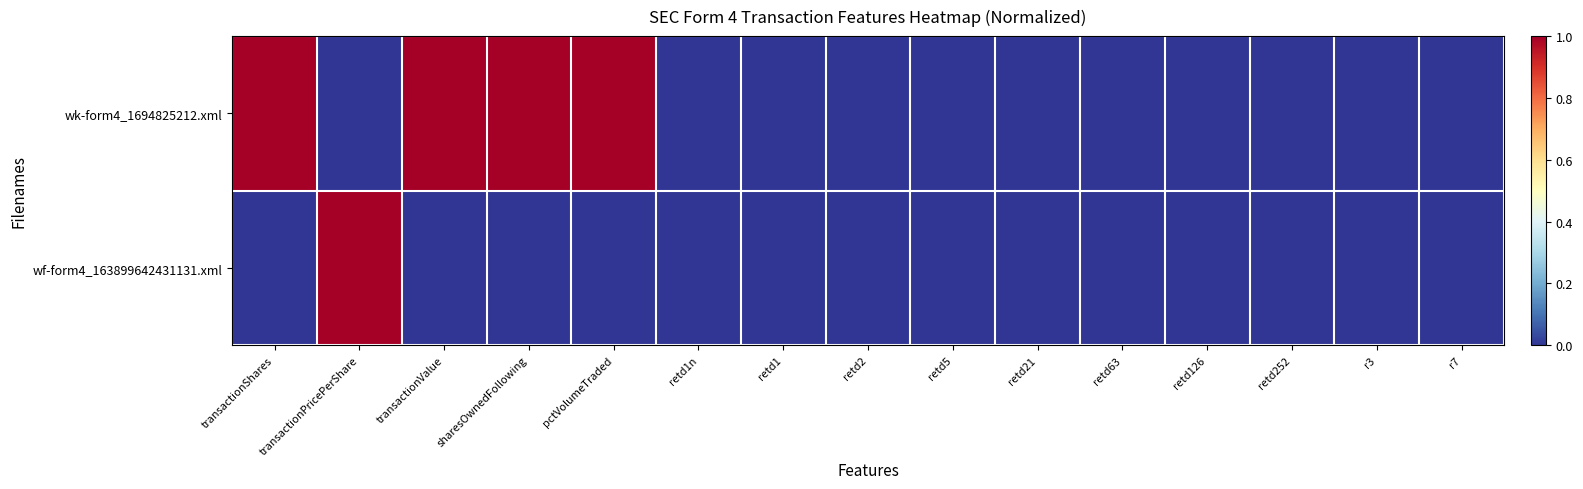

Reading left to right, transcribe all the data shown in this chart.

wk-form4_1694825212.xml: transactionShares=1	transactionPricePerShare=0	transactionValue=1	sharesOwnedFollowing=1	pctVolumeTraded=1	retd1n=0	retd1=0	retd2=0	retd5=0	retd21=0	retd63=0	retd126=0	retd252=0	r3=0	r7=0
wf-form4_163899642431131.xml: transactionShares=0	transactionPricePerShare=1	transactionValue=0	sharesOwnedFollowing=0	pctVolumeTraded=0	retd1n=0	retd1=0	retd2=0	retd5=0	retd21=0	retd63=0	retd126=0	retd252=0	r3=0	r7=0